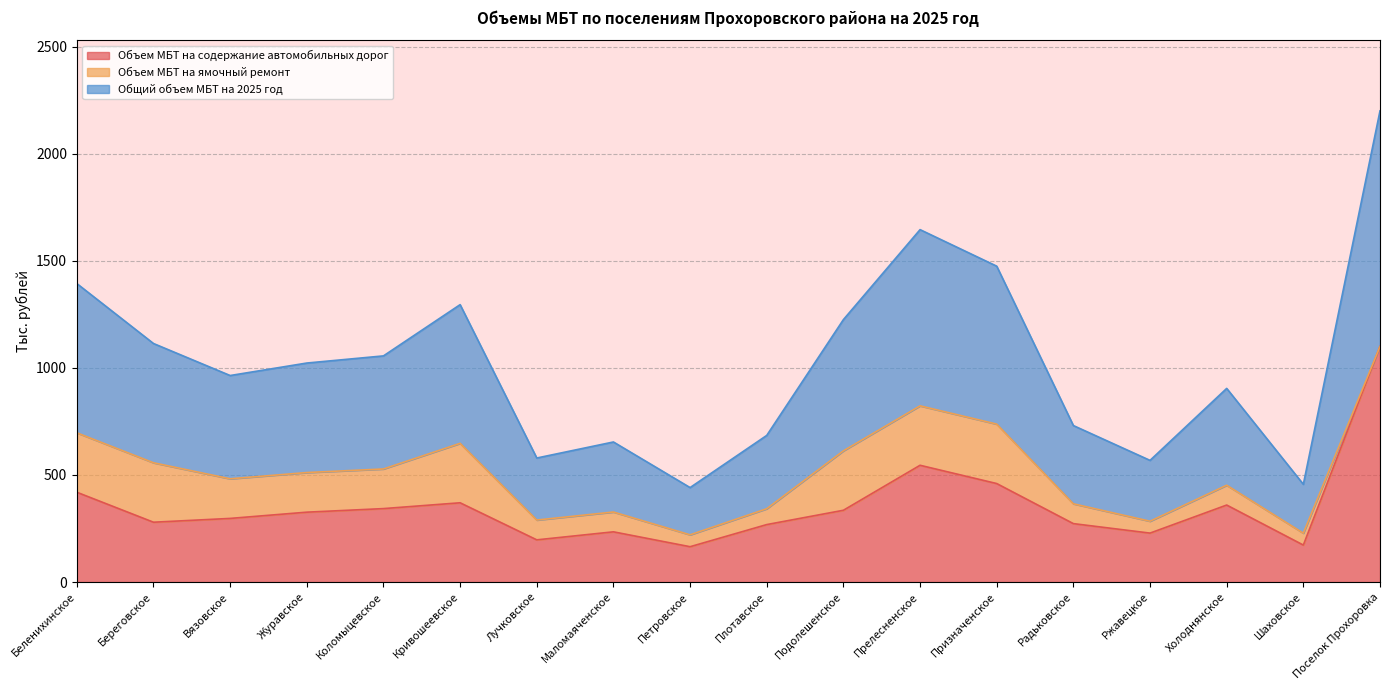

What value does the Объем МБТ на содержание автомобильных дорог series have at Шаховское?

172.7